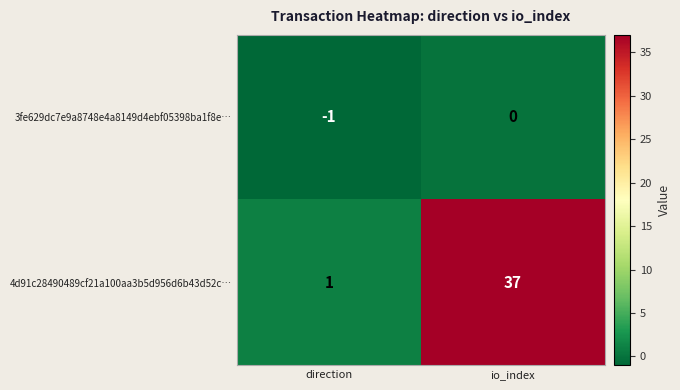

At which category does the chart reach its minimum across all series?

direction